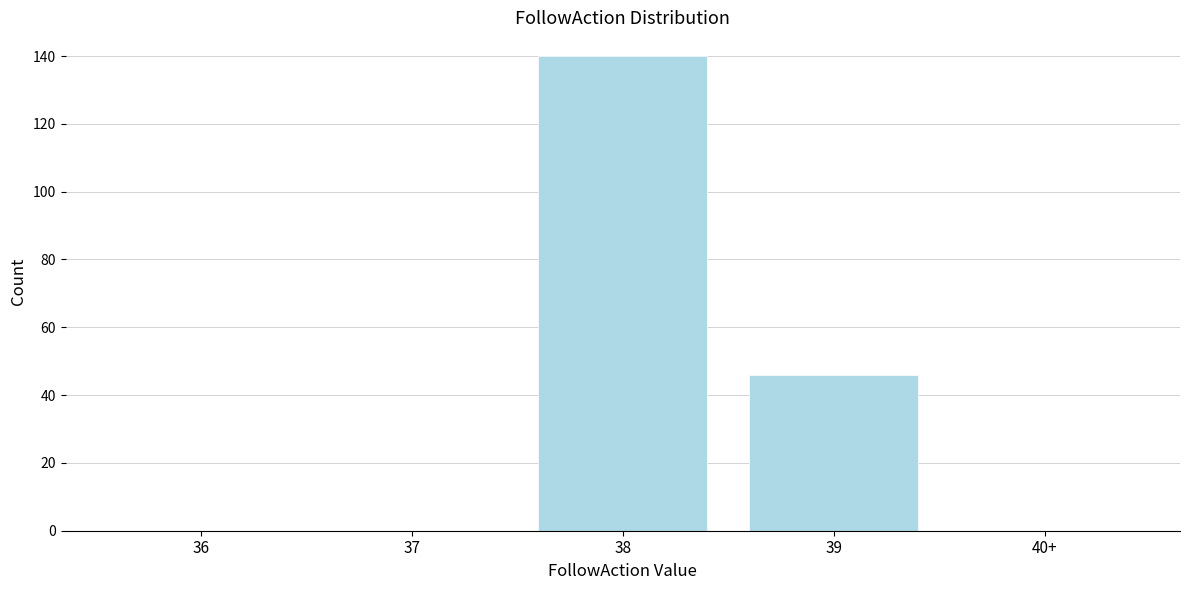

Reading right to left, extract all data points from this chart.

40+=0	39=46	38=140	37=0	36=0